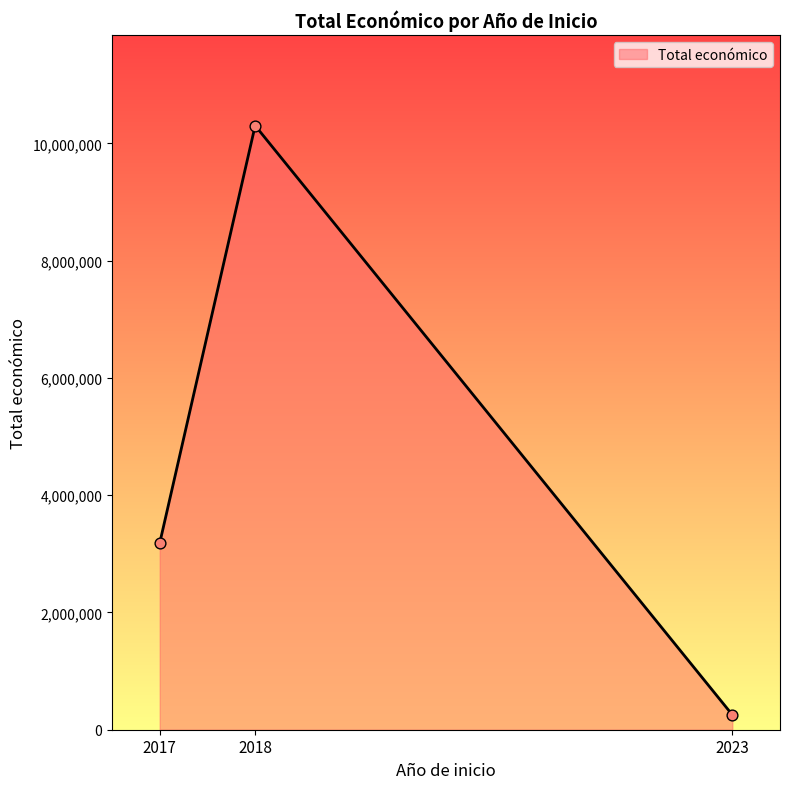

What is the change in value from 2017 to 2018?

+7117705